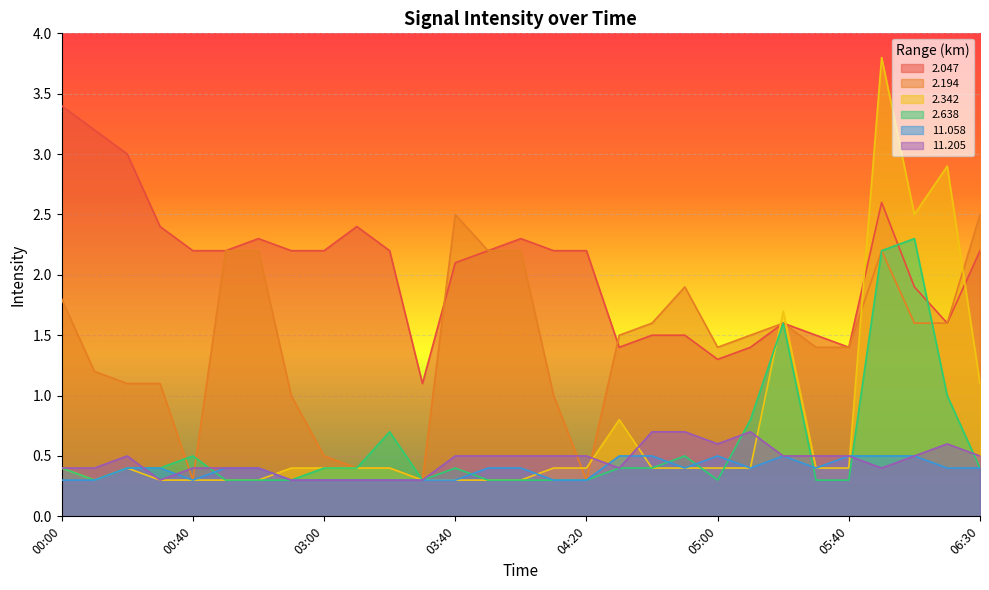

What are all the series names shown in the legend?

2.047, 2.194, 2.342, 2.638, 11.058, 11.205